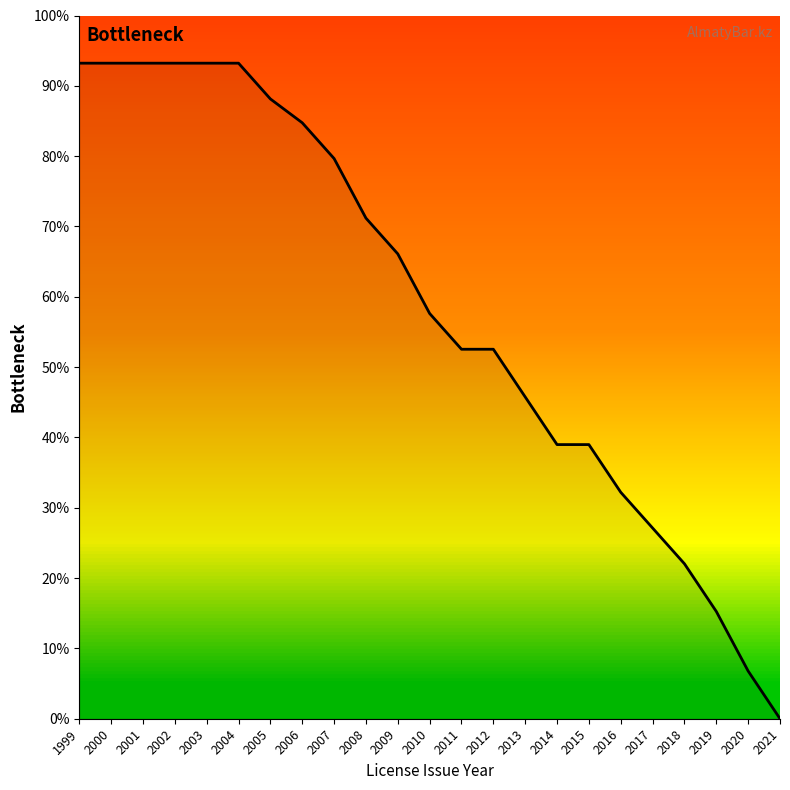

At which label does the data first exceed 57?

1999